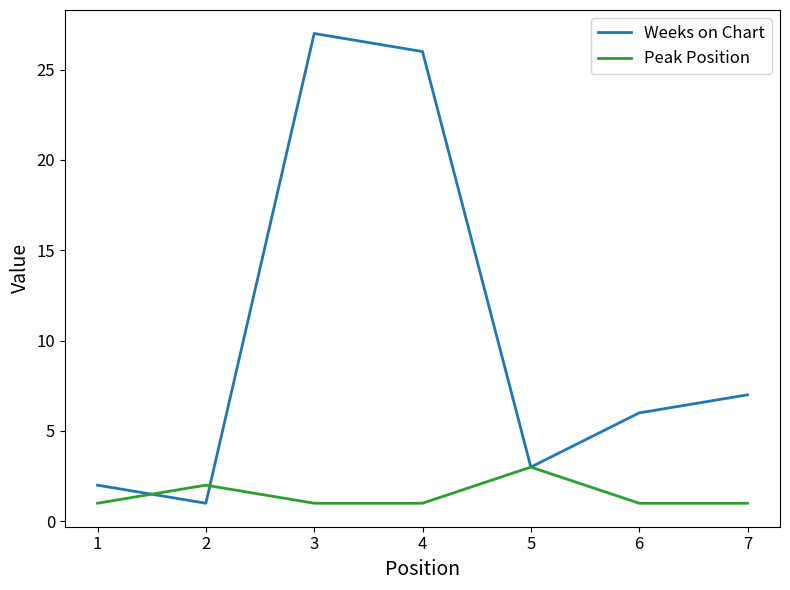

The value of Peak Position at 4 is 5. True or false?

False